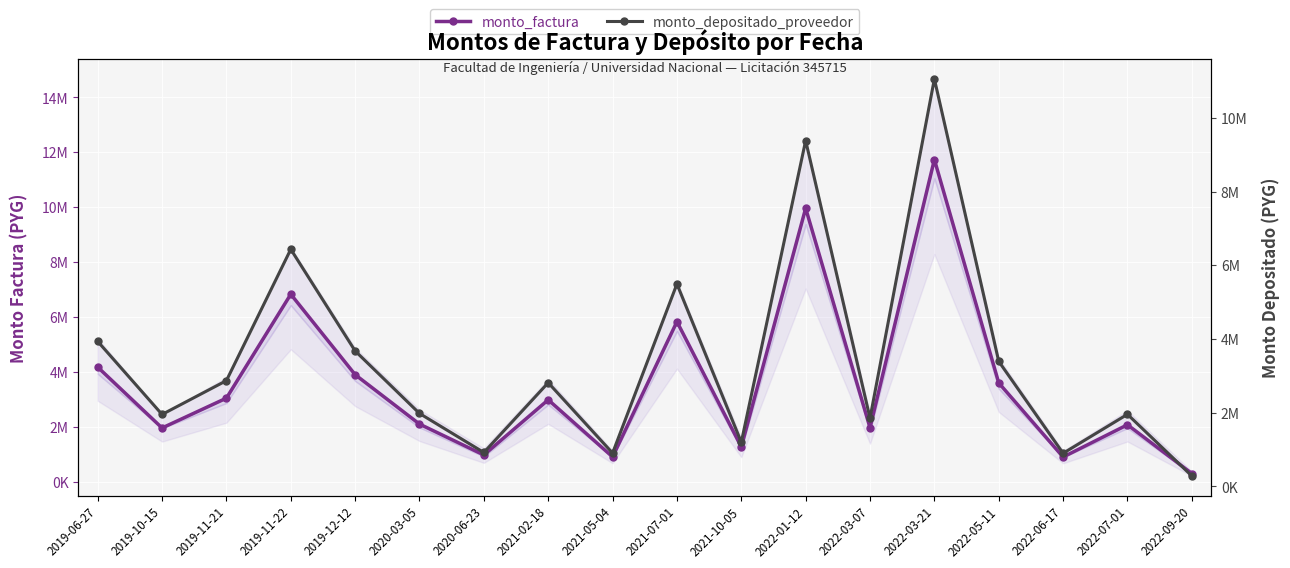

How many categories are shown in the chart?

18